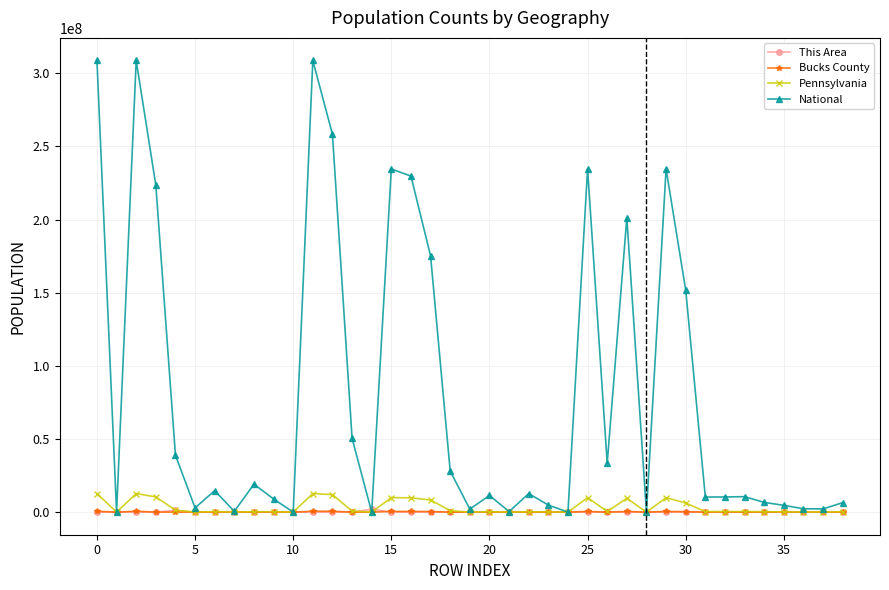

Which series has the widest spread of values?

National